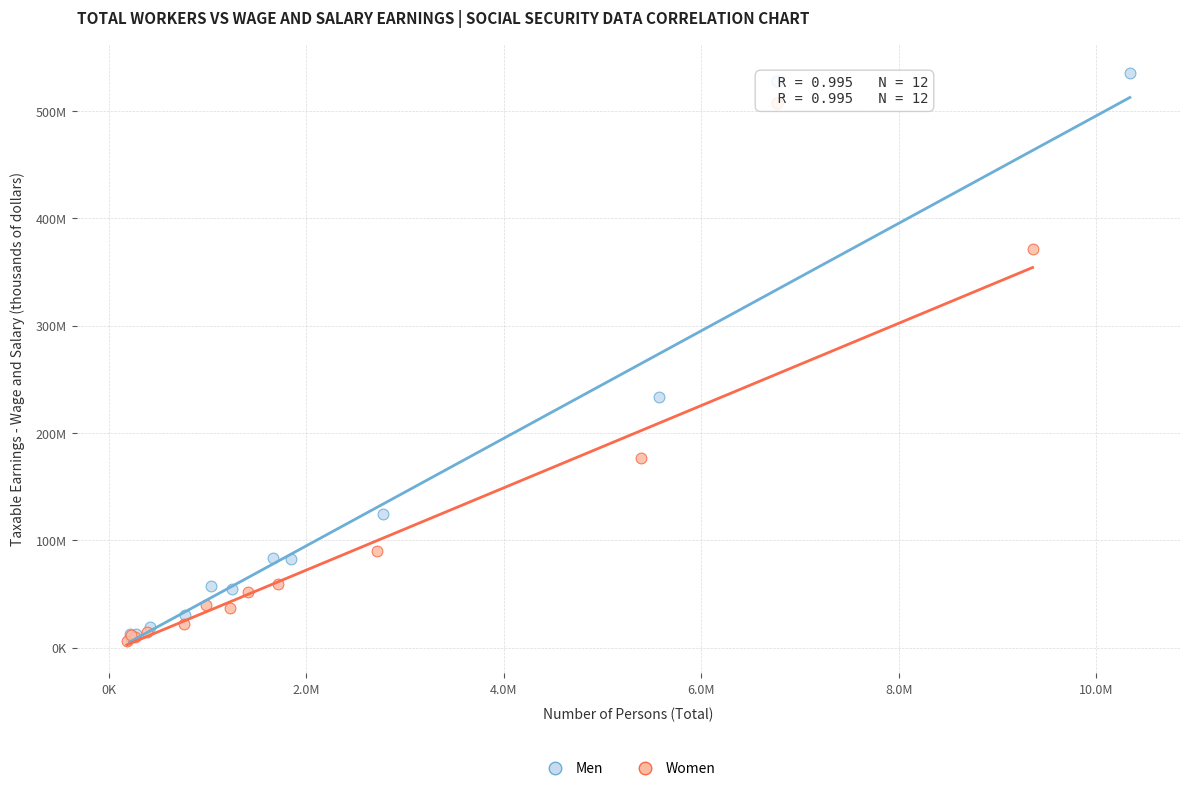

What are all the series names shown in the legend?

Men, Women